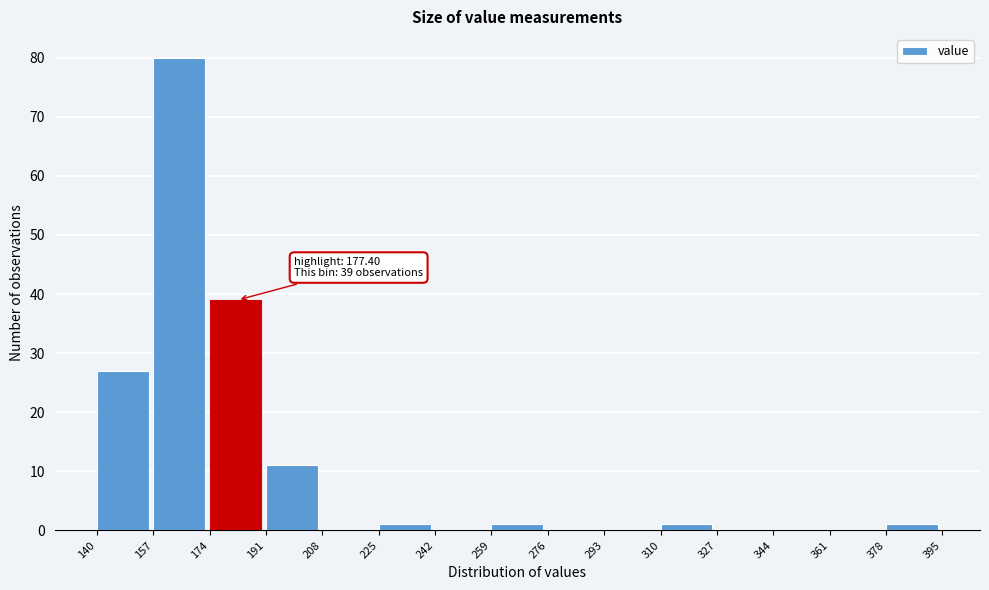

Over which range of the x-axis is the bar tallest?

157 to 174